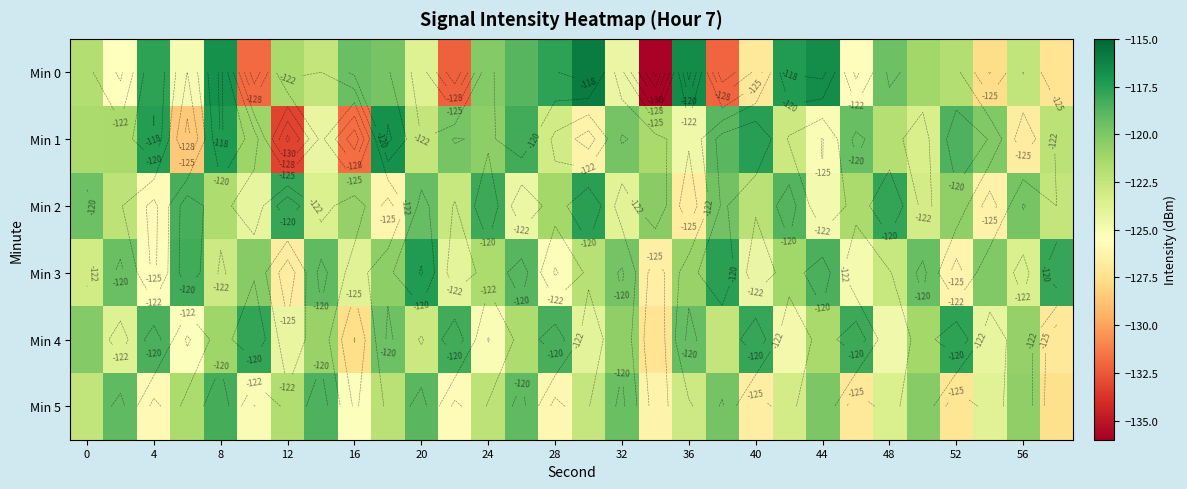

What is the average value of the Min 2 series?

-121.7